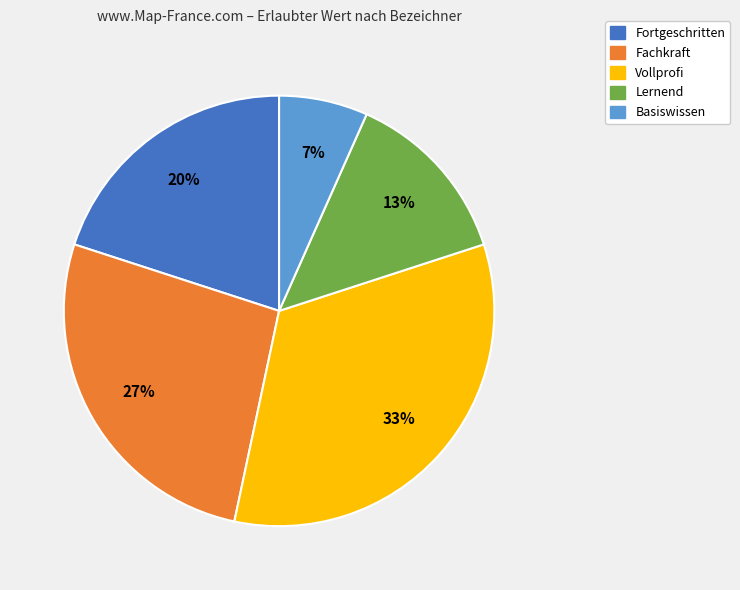

Is there a majority slice in this chart?

No